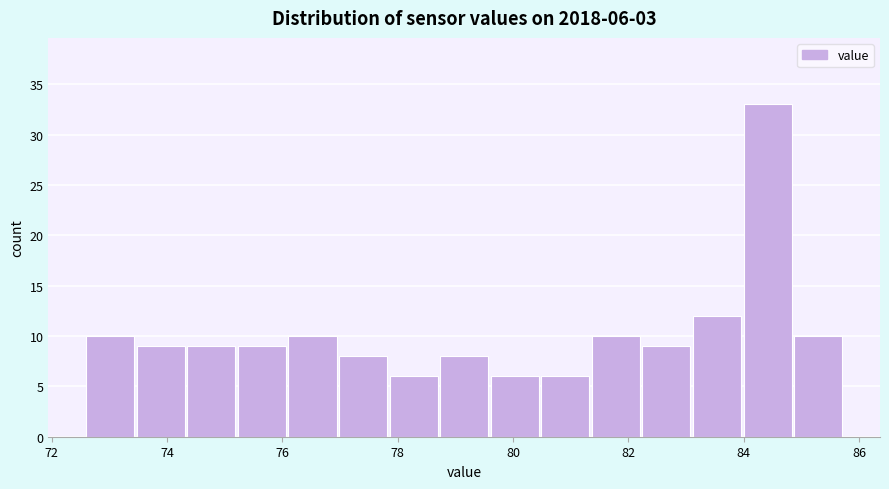

Over which range of the x-axis is the bar tallest?

84.0 to 84.8